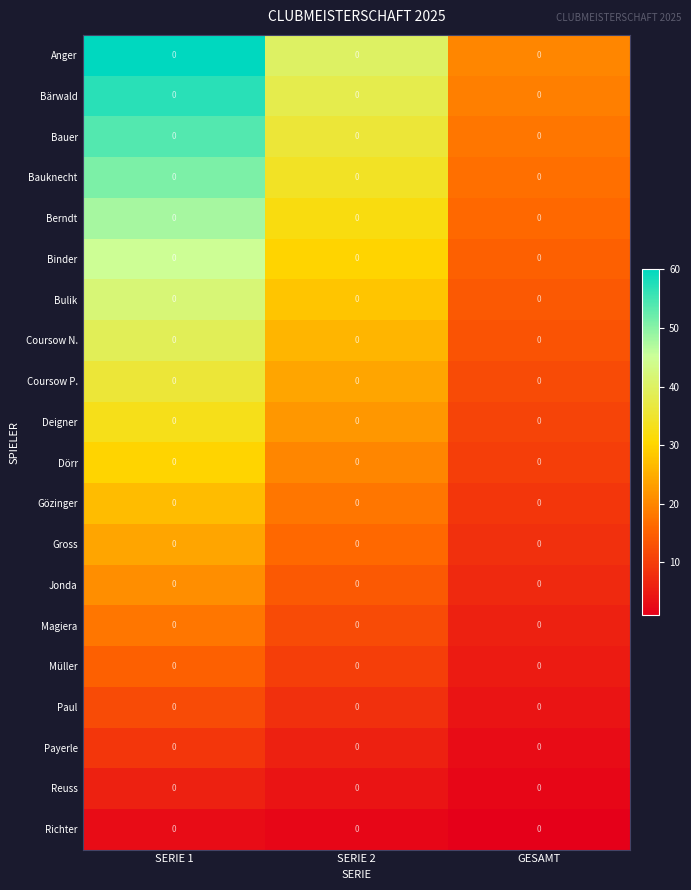

At SERIE 2, list the series in order from largest to smallest.

Anger, Bärwald, Bauer, Bauknecht, Berndt, Binder, Bulik, Coursow N., Coursow P., Deigner, Dörr, Gözinger, Gross, Jonda, Magiera, Müller, Paul, Payerle, Reuss, Richter